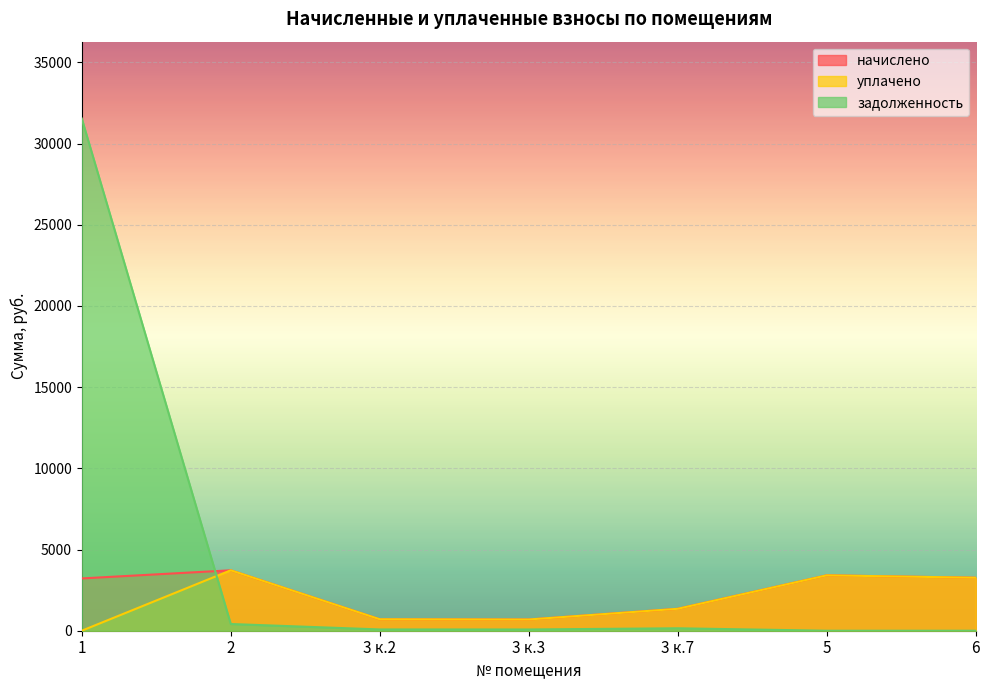

Reading left to right, list all the values displayed in this chart.

начислено: 3219.8	3720.6	706.0	691.6	1349.9	3410.6	3262.7
уплачено: 0.0	3720.6	706.0	691.6	1349.9	3410.6	3262.7
задолженность: 31540.4	413.4	78.4	76.8	150.0	0.0	0.0